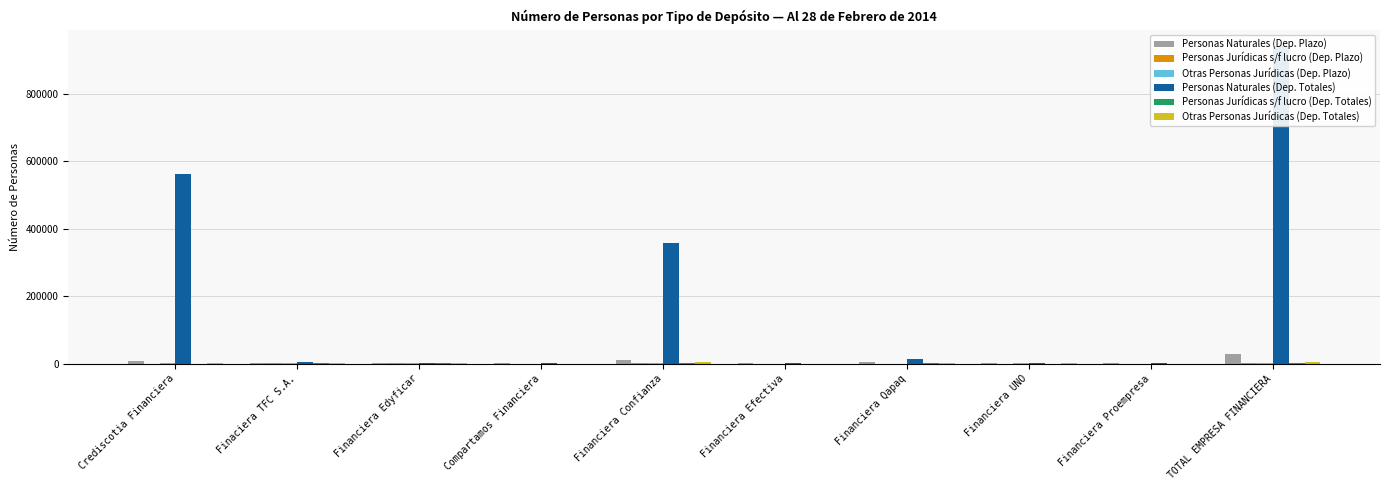

What is the minimum value for Personas Naturales (Dep. Plazo)?

27